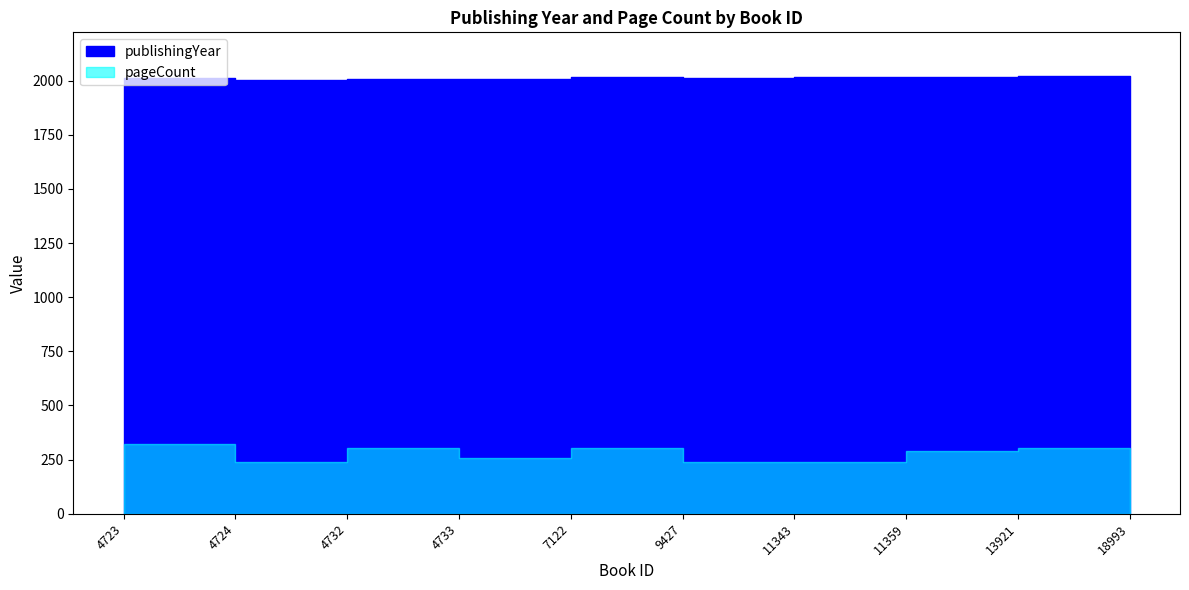

Reading left to right, list all the values displayed in this chart.

publishingYear: 2013	2005	2008	2009	2015	2010	2019	2017	2020	2021
pageCount: 320	240	304	256	304	240	240	288	304	240